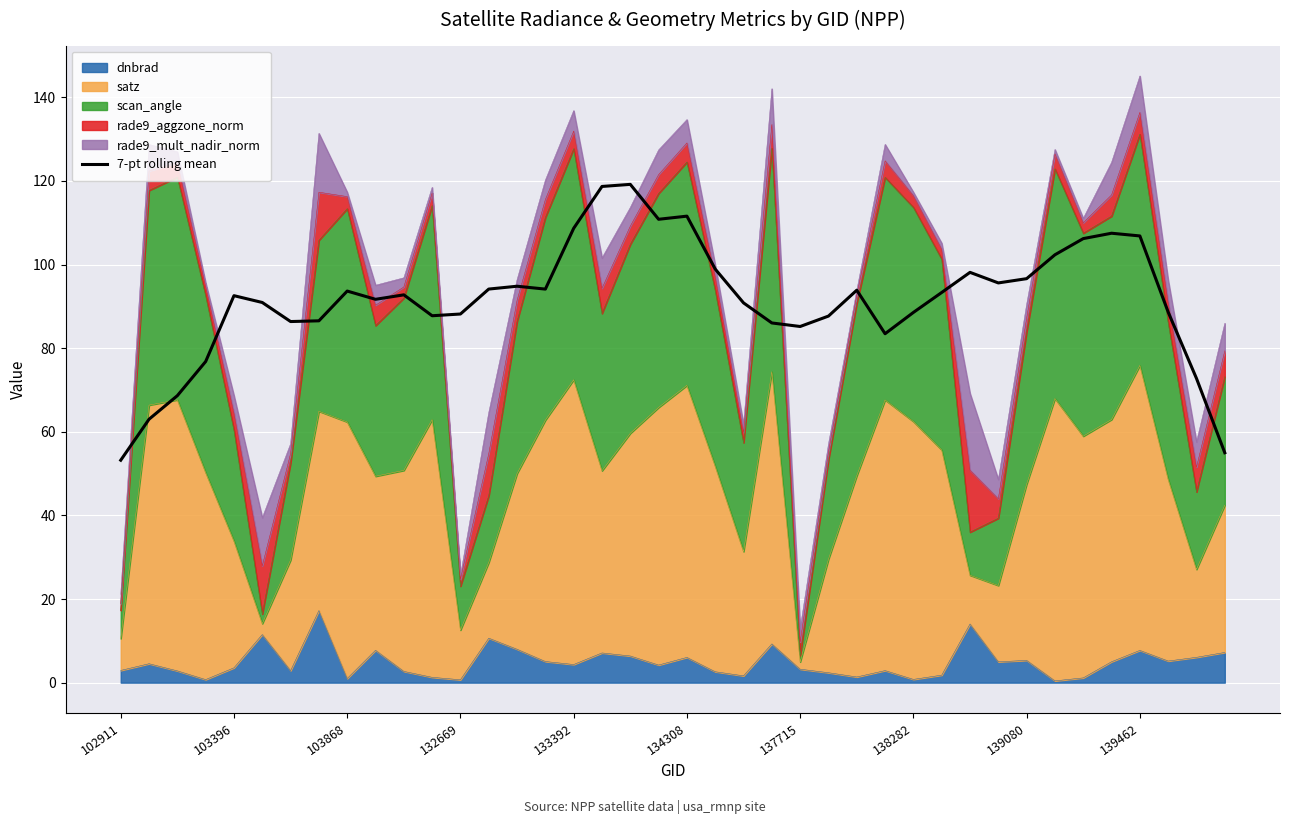

True or false: there are more than 0 points higher than both neighbors.

True